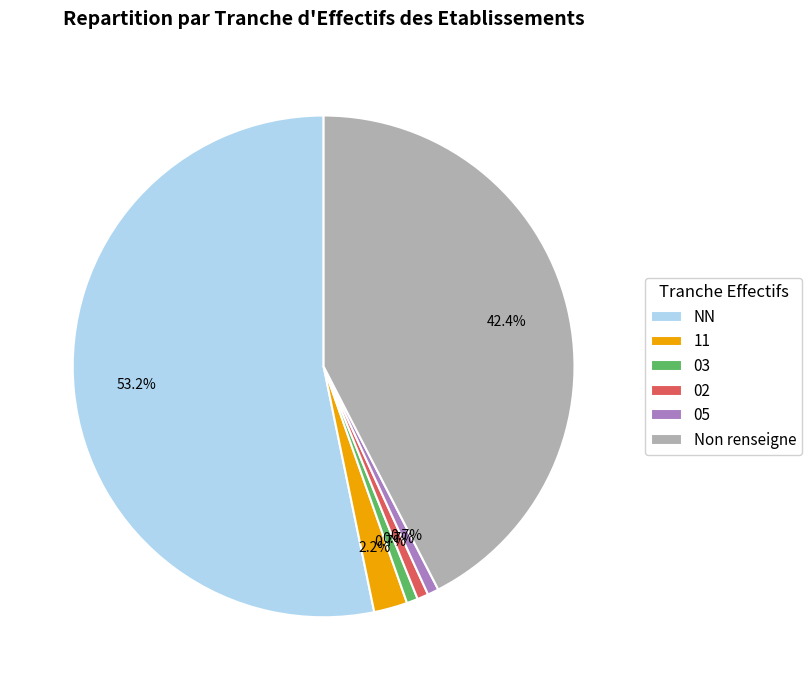

True or false: NN accounts for 40% of the total.

False